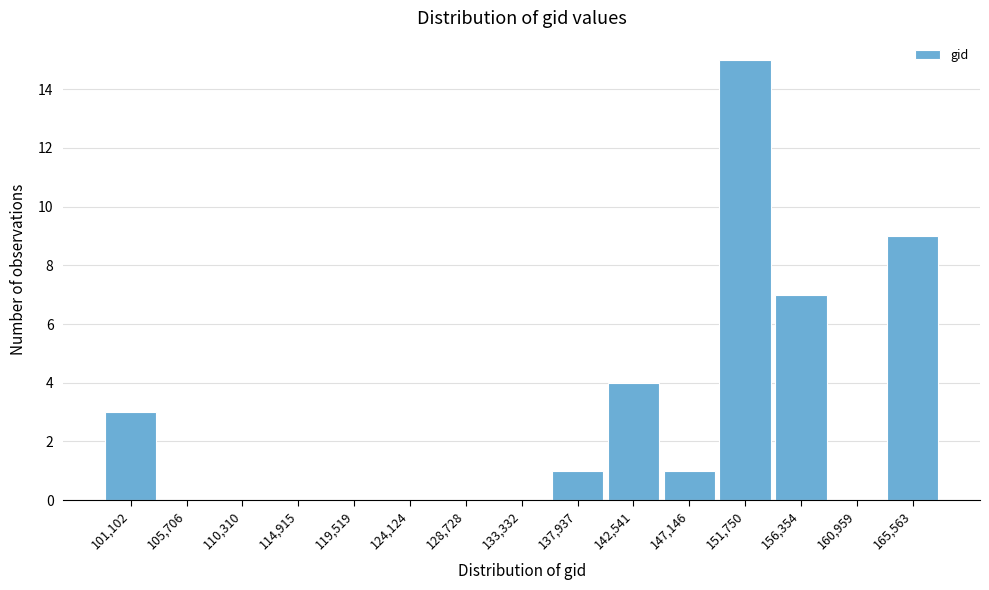

Reading left to right, list all the values displayed in this chart.

101,102=3	105,706=0	110,310=0	114,915=0	119,519=0	124,124=0	128,728=0	133,332=0	137,937=1	142,541=4	147,146=1	151,750=15	156,354=7	160,959=0	165,563=9